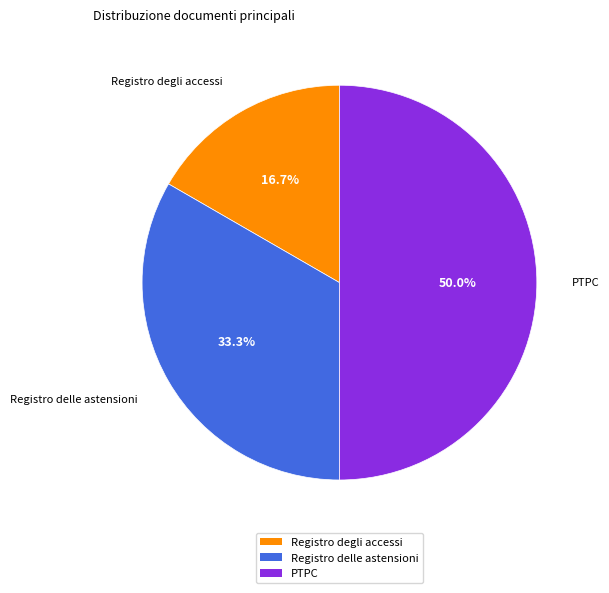

Which slice is the largest?

PTPC